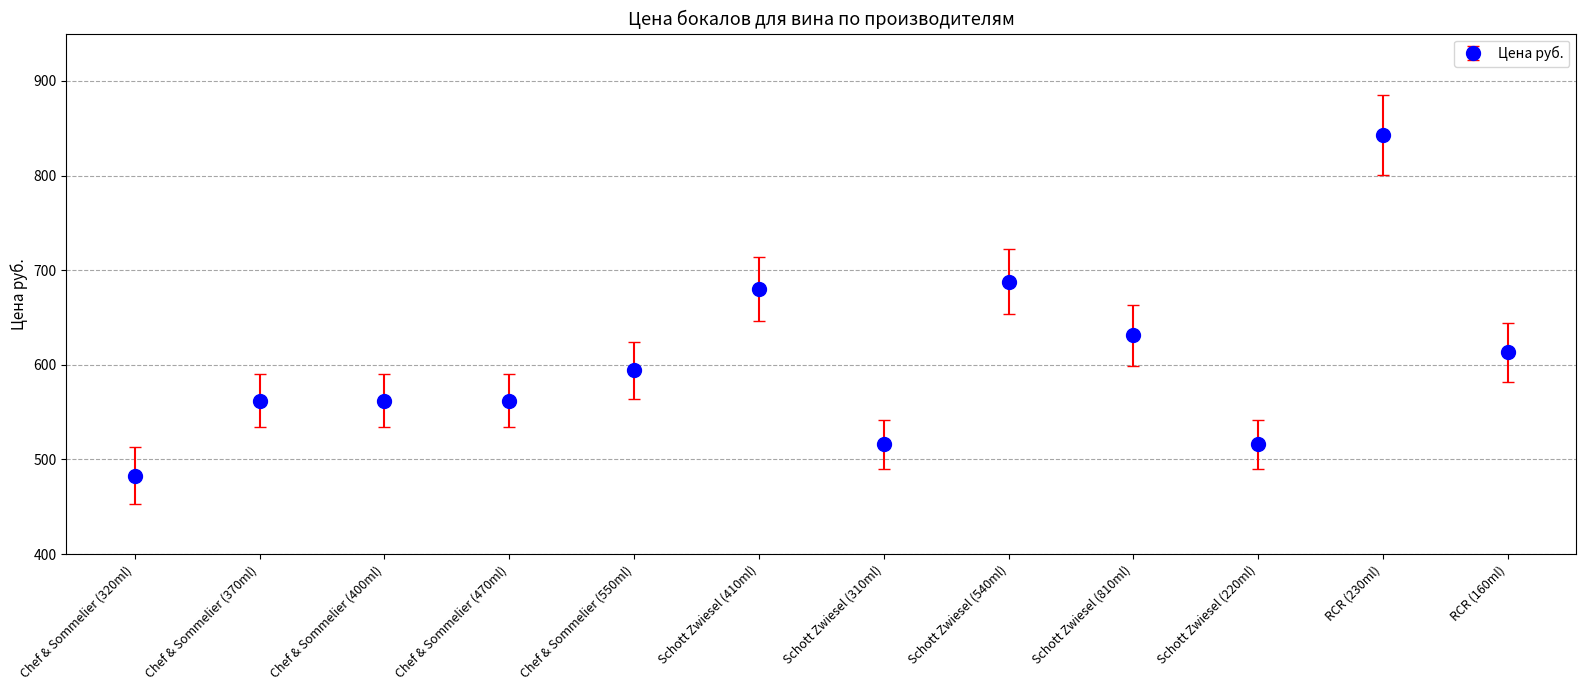

How many data points are less than 594?

6